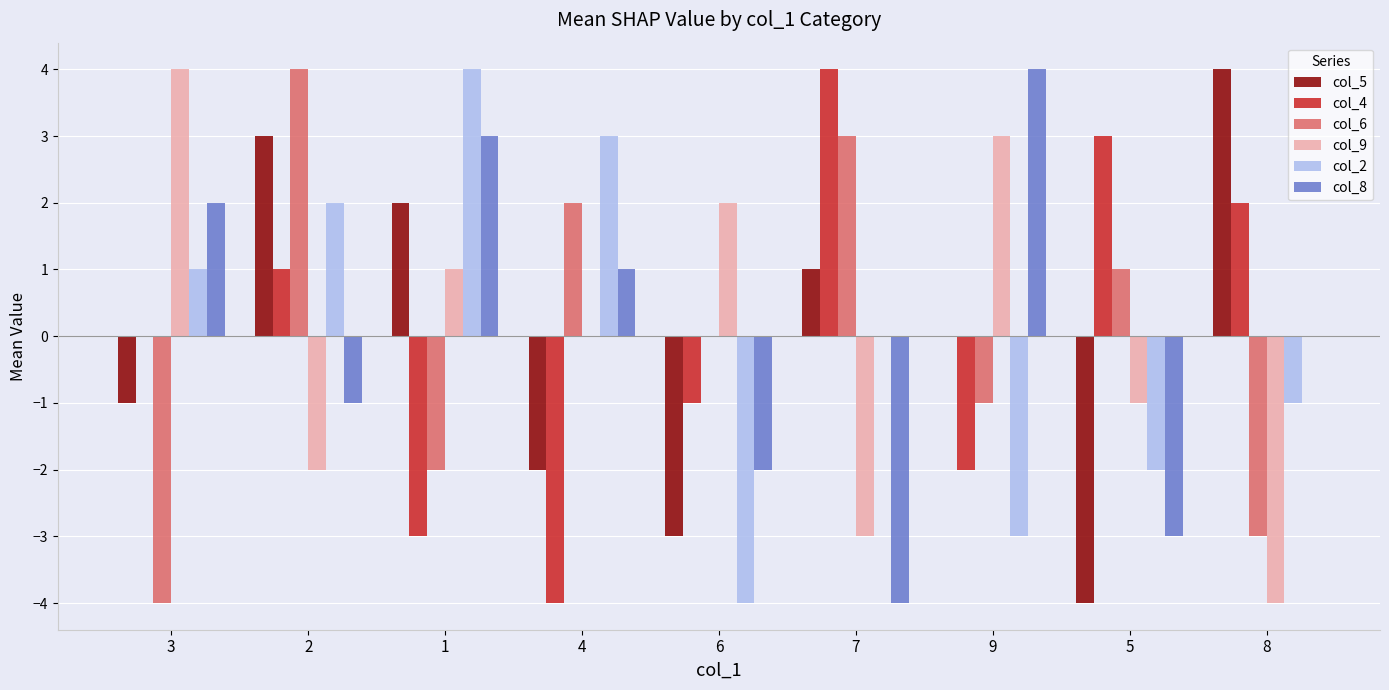

Reading left to right, transcribe all the data shown in this chart.

col_5: -1	3	2	-2	-3	1	0	-4	4
col_4: 0	1	-3	-4	-1	4	-2	3	2
col_6: -4	4	-2	2	0	3	-1	1	-3
col_9: 4	-2	1	0	2	-3	3	-1	-4
col_2: 1	2	4	3	-4	0	-3	-2	-1
col_8: 2	-1	3	1	-2	-4	4	-3	0